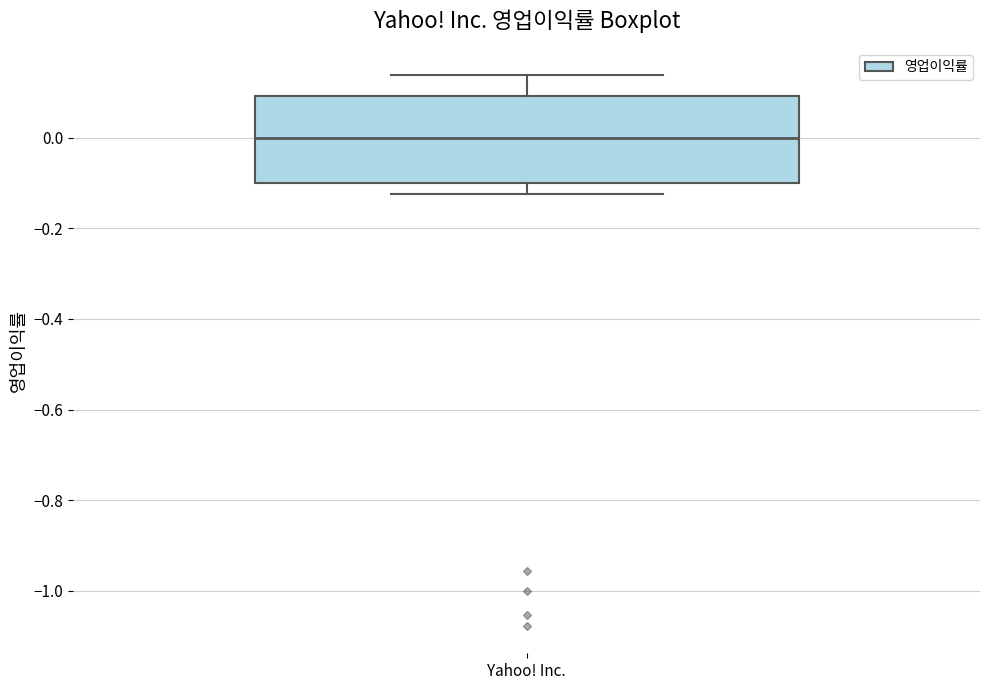

Where does the upper whisker of the box for Yahoo! Inc. end on the y-axis? The values are not printed on the chart, so give them approximately, as read against the axis.

0.14